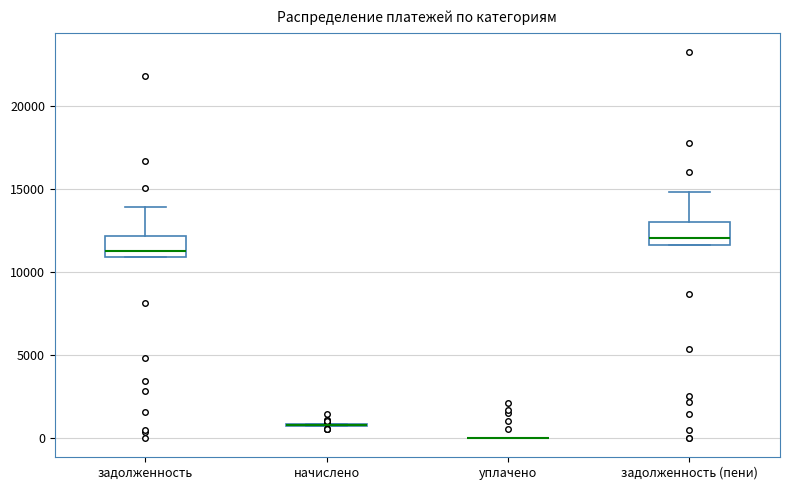

Reading left to right, read every box against the y-axis: the position of its median line, the range the box covers, and the ends of its whiskers. The values are not printed on the chart, so give them approximately, as read against the axis.

задолженность: median 11500, box 11000 to 12000, whiskers 11000 to 14000
начислено: box collapsed to a line at 1000, whiskers 500 to 1000
уплачено: box collapsed to a line at 0, whiskers 0 to 0
задолженность (пени): median 12000, box 11500 to 13000, whiskers 11500 to 15000